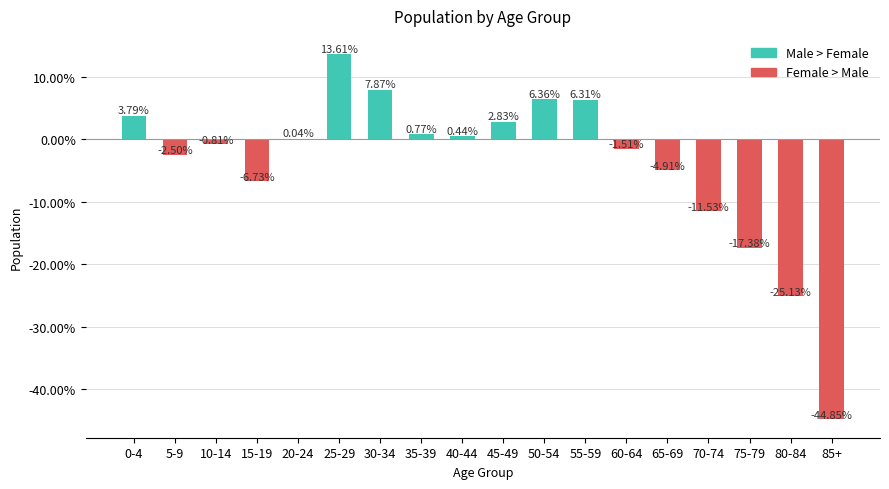

What is the difference between the values at 10-14 and 40-44?

1.3